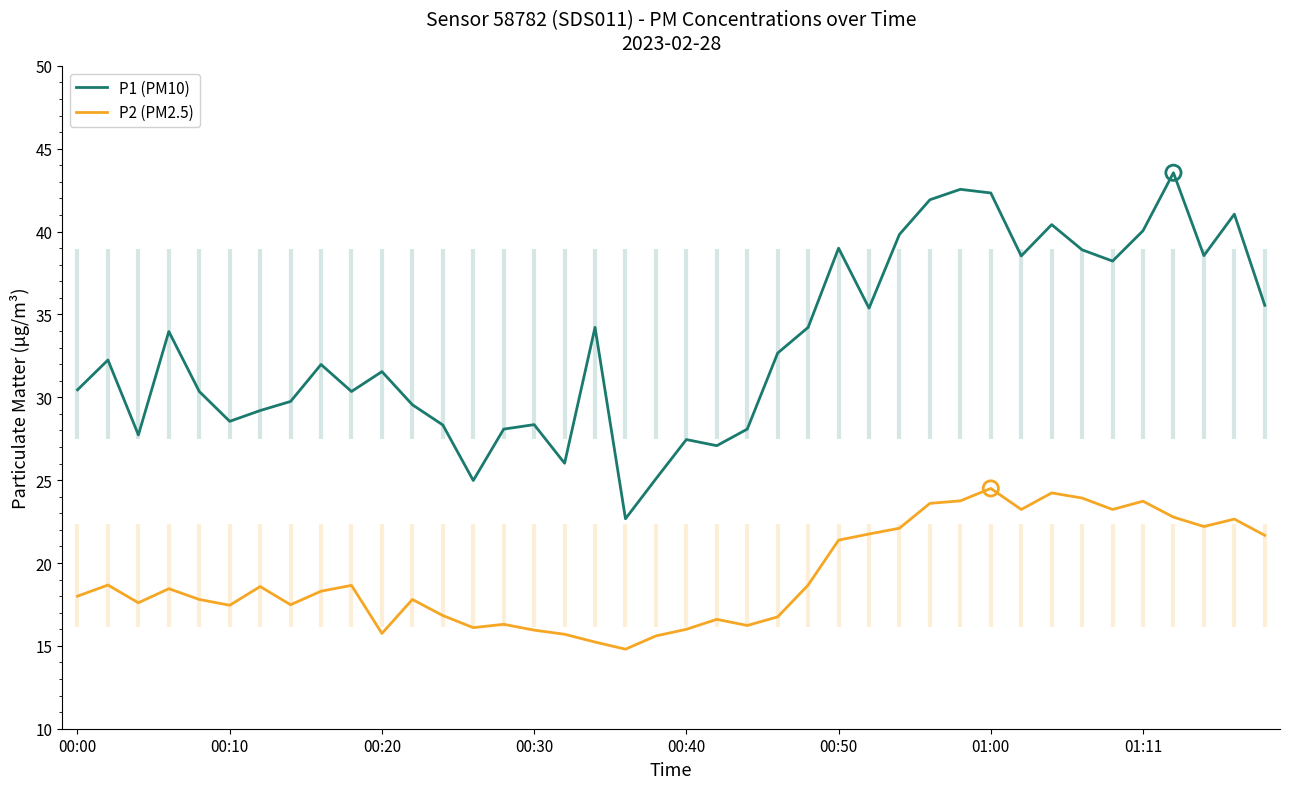

Which series has the largest total across all categories?

P1 (PM10)